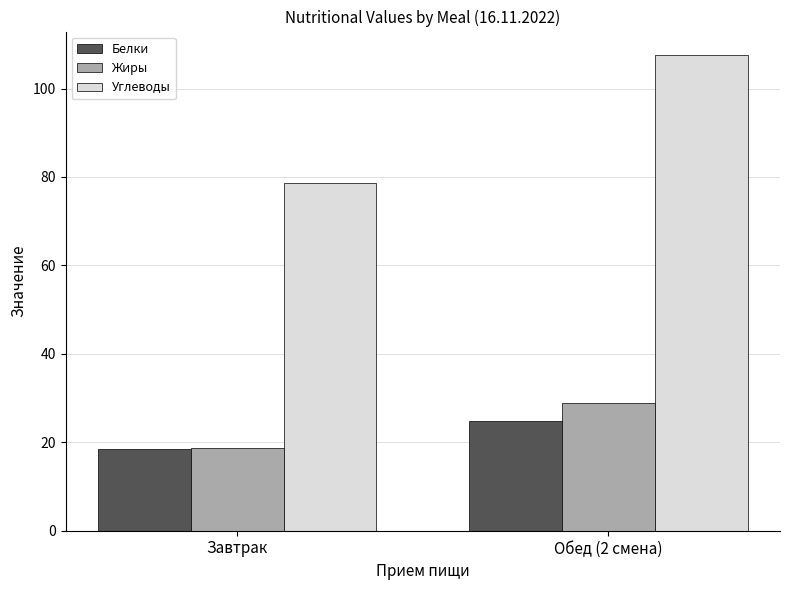

What is the difference between the highest and lowest values at Обед (2 смена)?

82.6